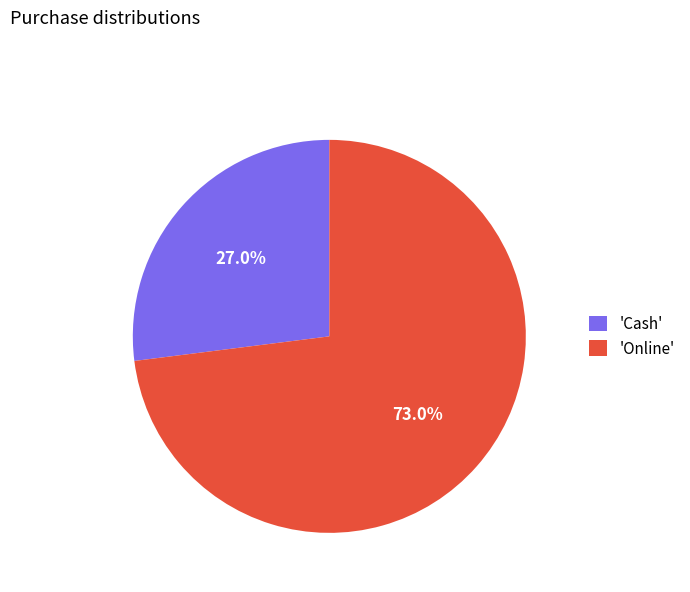

Does any single category account for the majority?

Yes